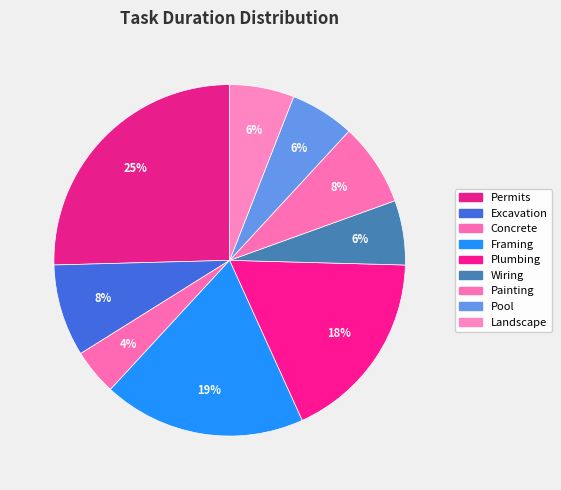

What is the ratio of the value at Wiring to the value at Framing?

0.3